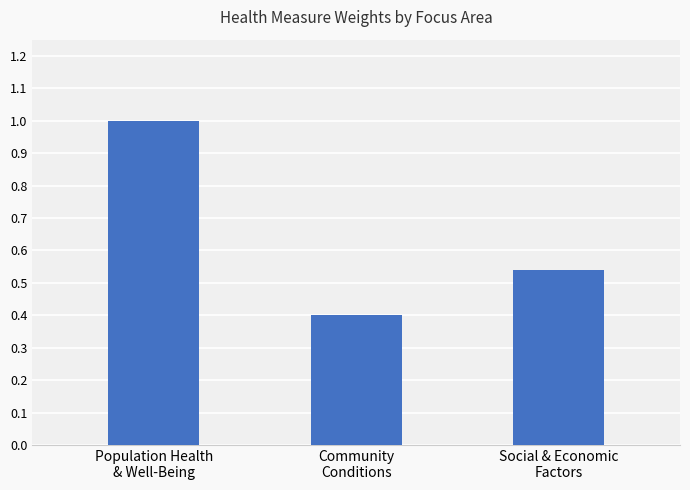

What is the average value?

0.6